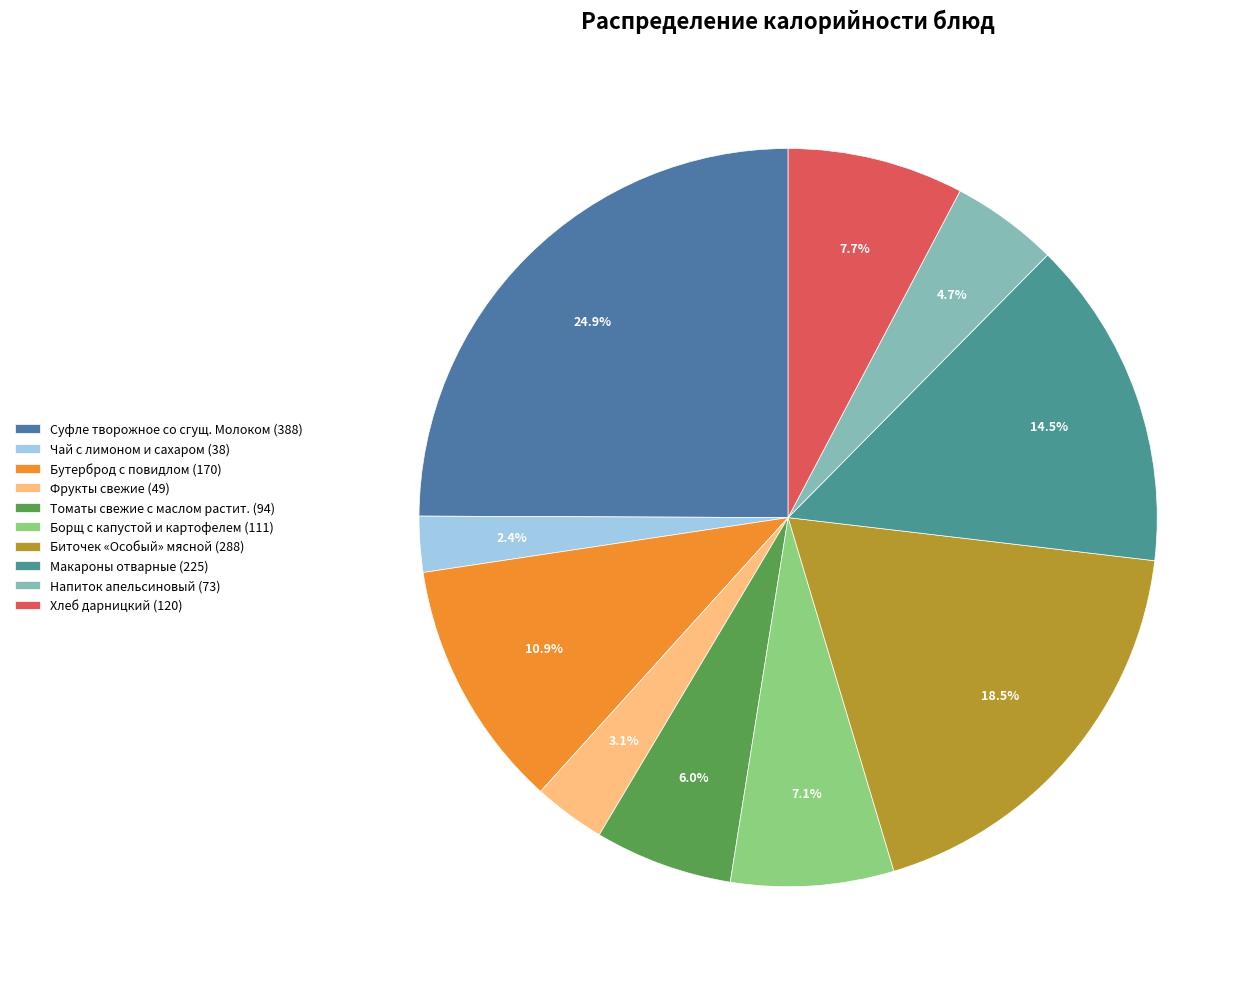

What percentage is NOT represented by Чай с лимоном и сахаром?

97.6%